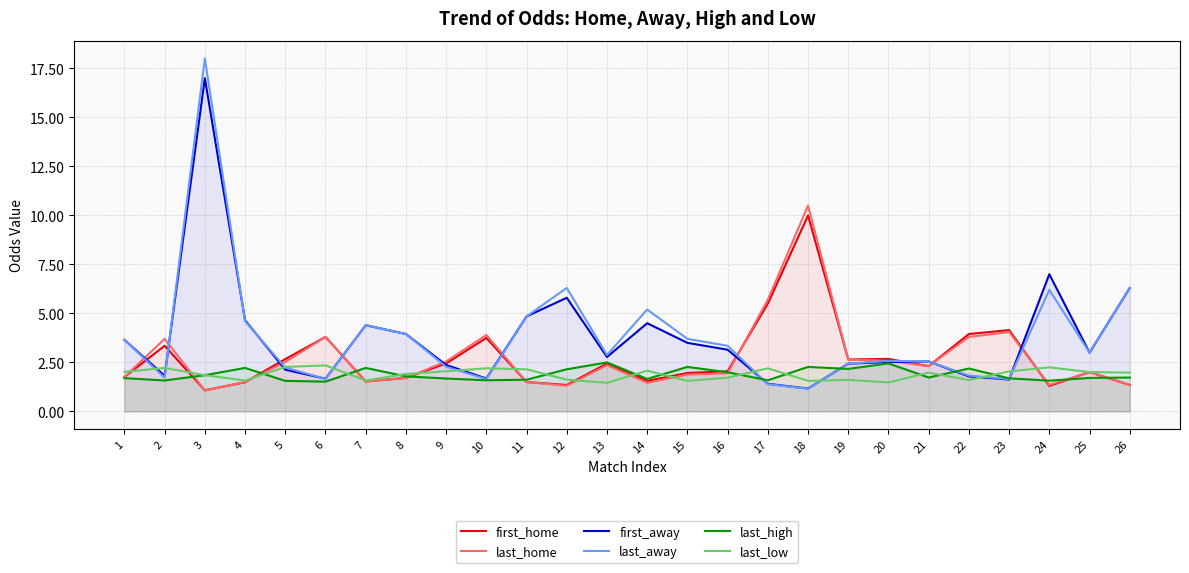

How many lines are shown in the chart?

6